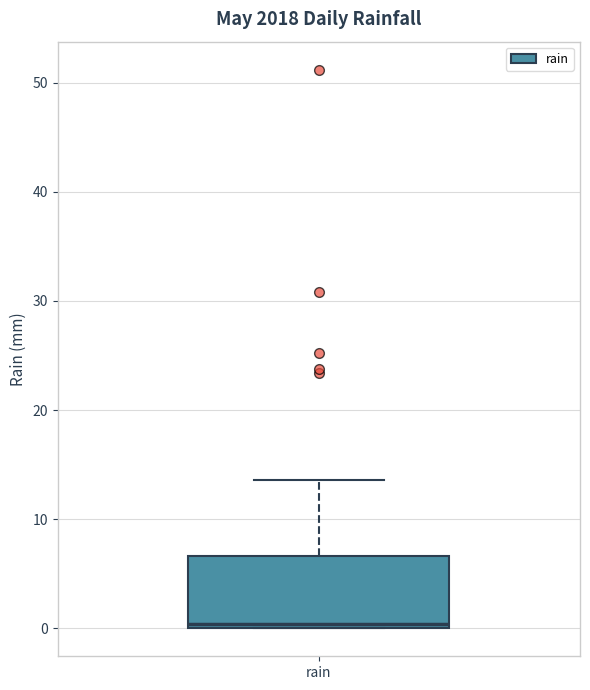

Where does the upper whisker of the box for rain end on the y-axis? The values are not printed on the chart, so give them approximately, as read against the axis.

14